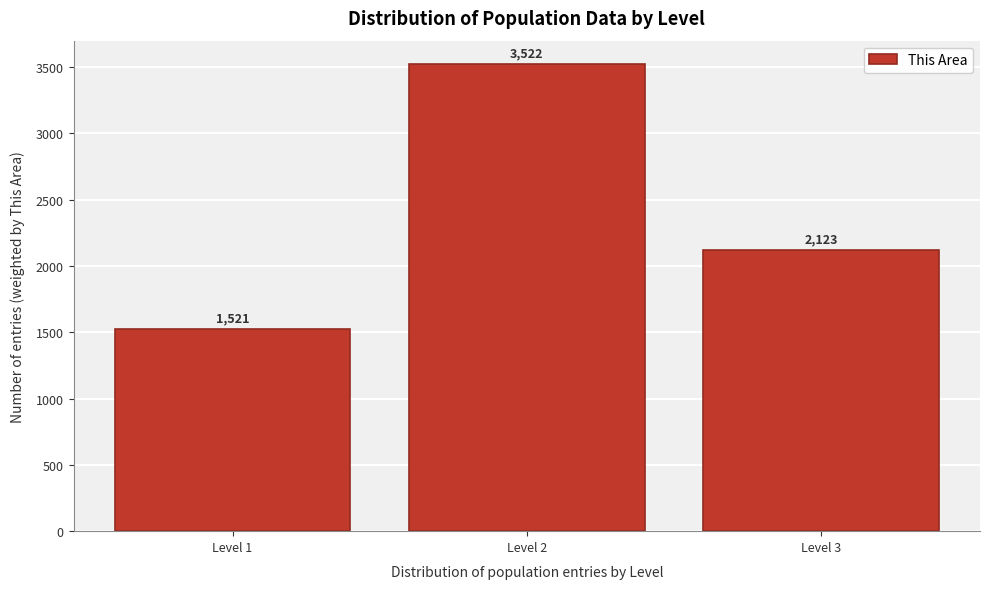

Reading left to right, extract all data points from this chart.

1521	3522	2123